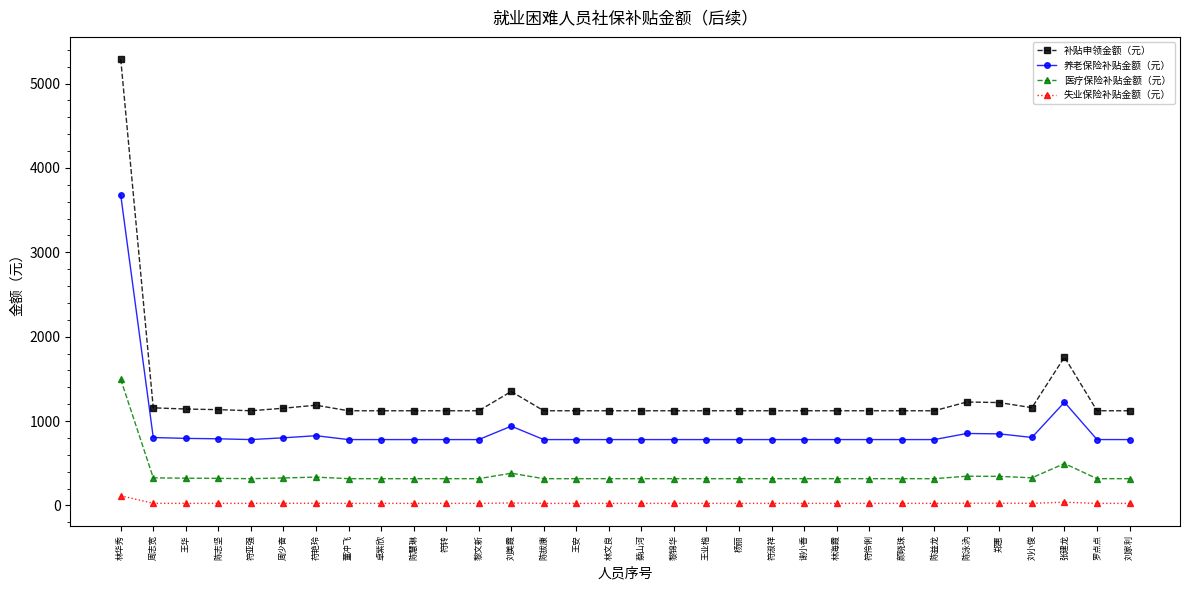

Is it true that 补贴申领金额（元） equals 1122.1 at 陈益龙?

True